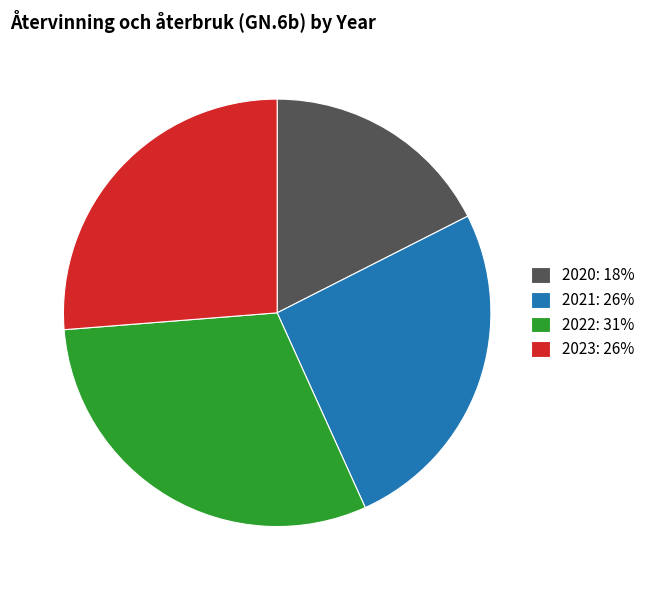

Is it true that 2022: 31% is 31% of the pie?

True